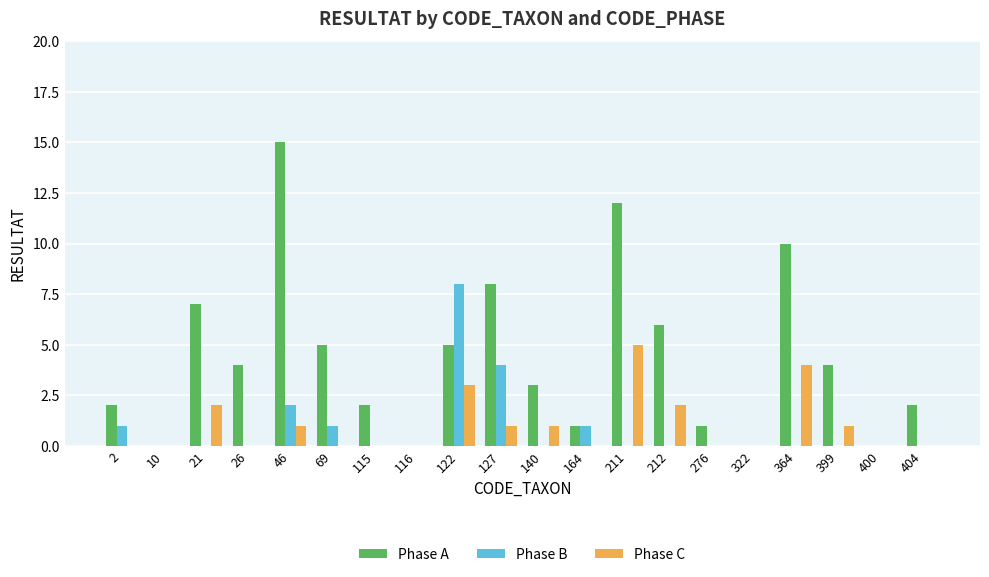

What are all the series names shown in the legend?

Phase A, Phase B, Phase C